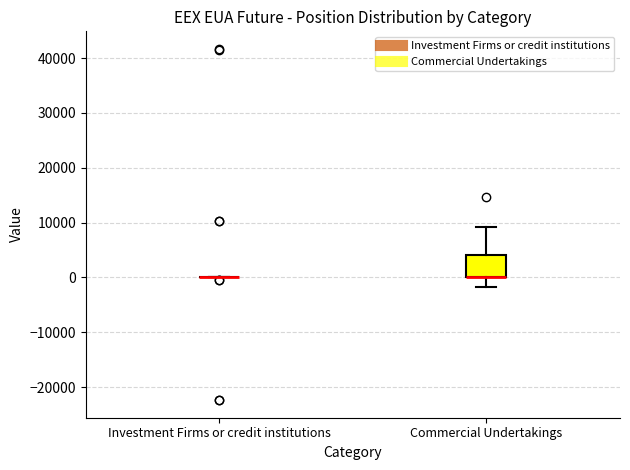

Reading left to right, transcribe this box plot: for each box, give where its median line is, the range the box spans, and where its two whiskers end, as read against the y-axis. The values are not printed on the chart, so give them approximately, as read against the axis.

Investment Firms or credit institutions: box collapsed to a line at 0, whiskers 0 to 0
Commercial Undertakings: median 0 (drawn on the box's lower edge), box 0 to 4000, whiskers -2000 to 9000